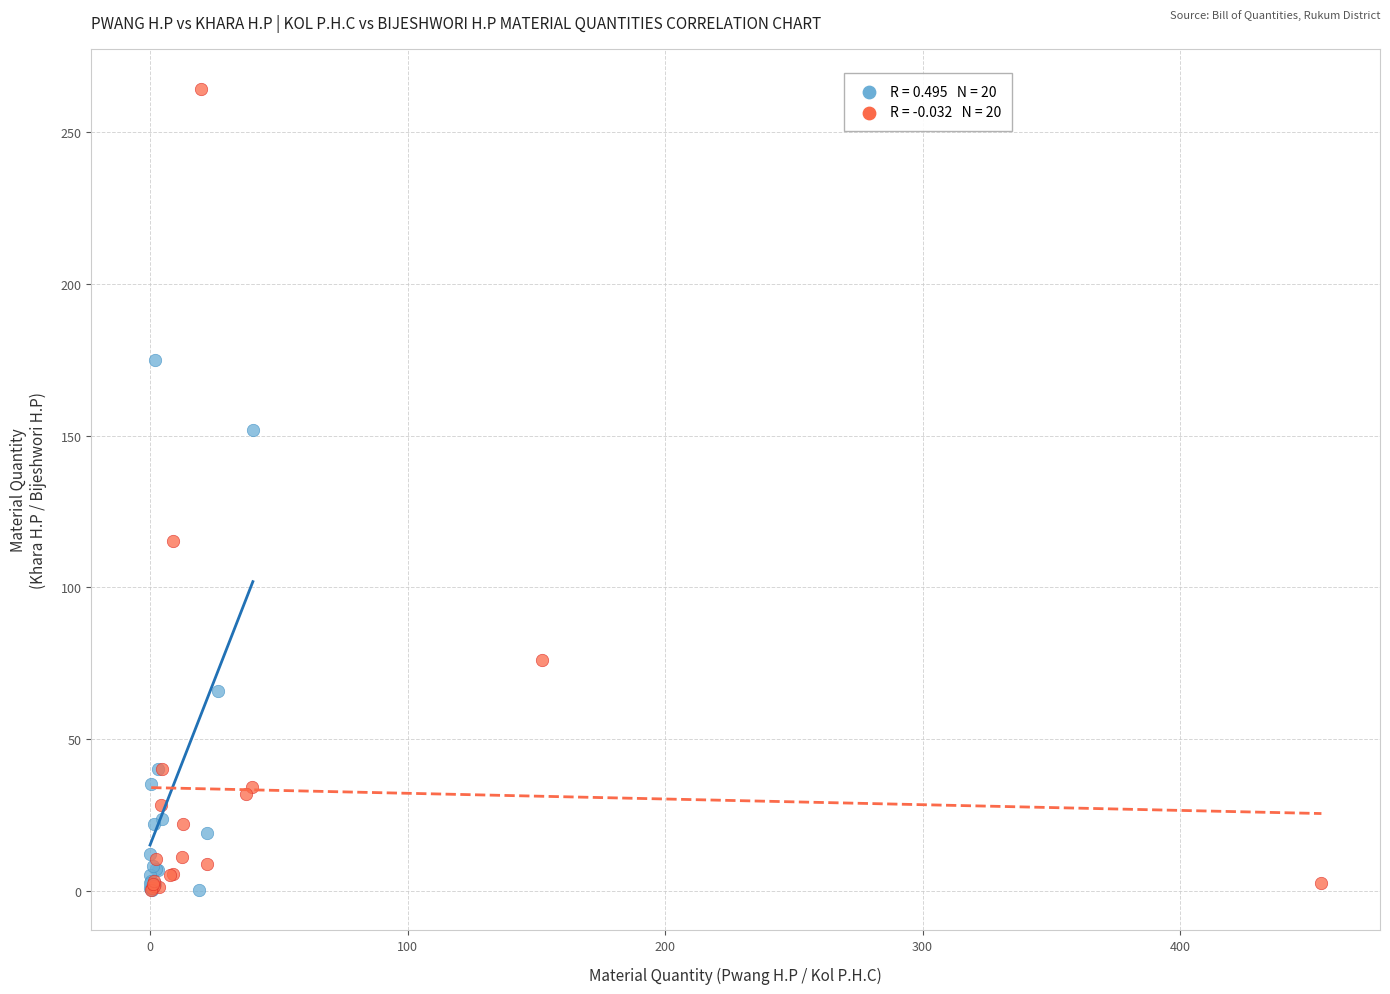

What are all the series names shown in the legend?

Pwang H.P vs Khara H.P, Kol P.H.C vs Bijeshwori H.P